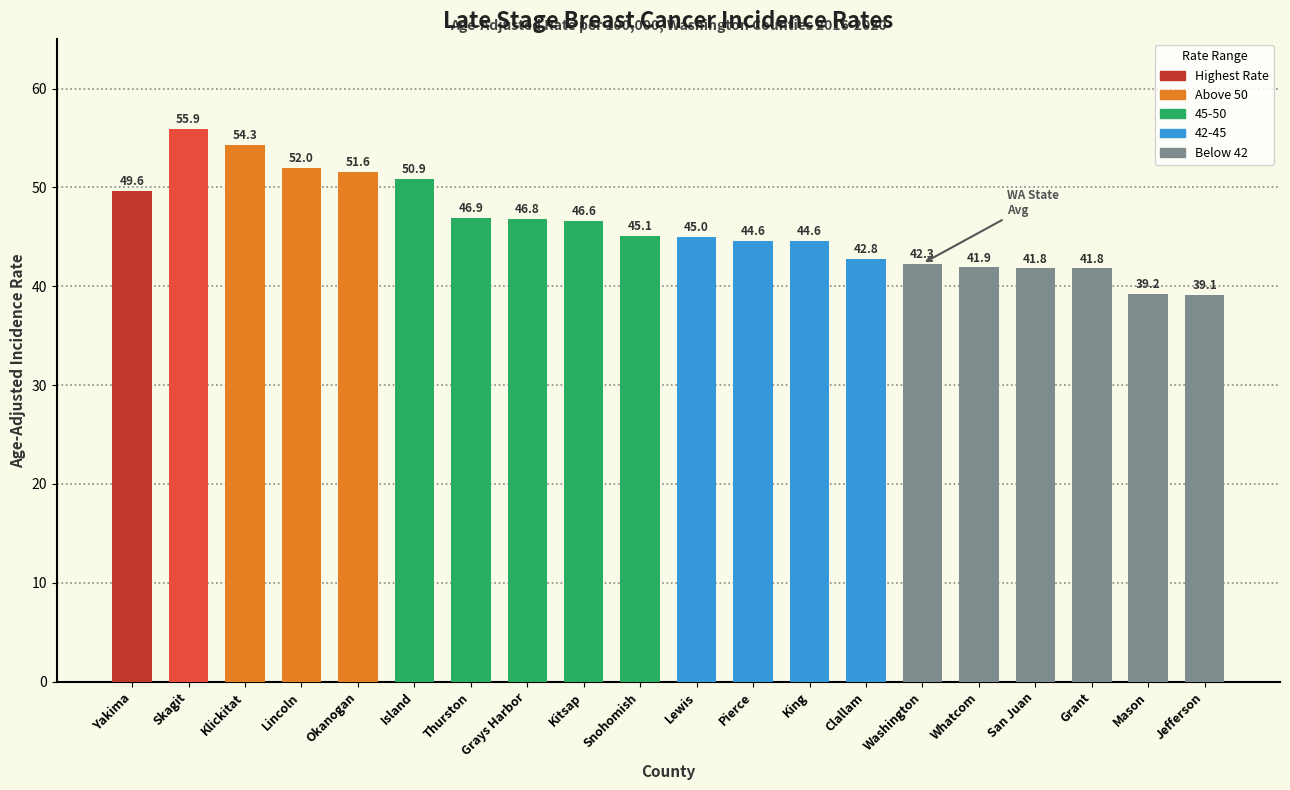

Where does the data first go above 45?

Yakima